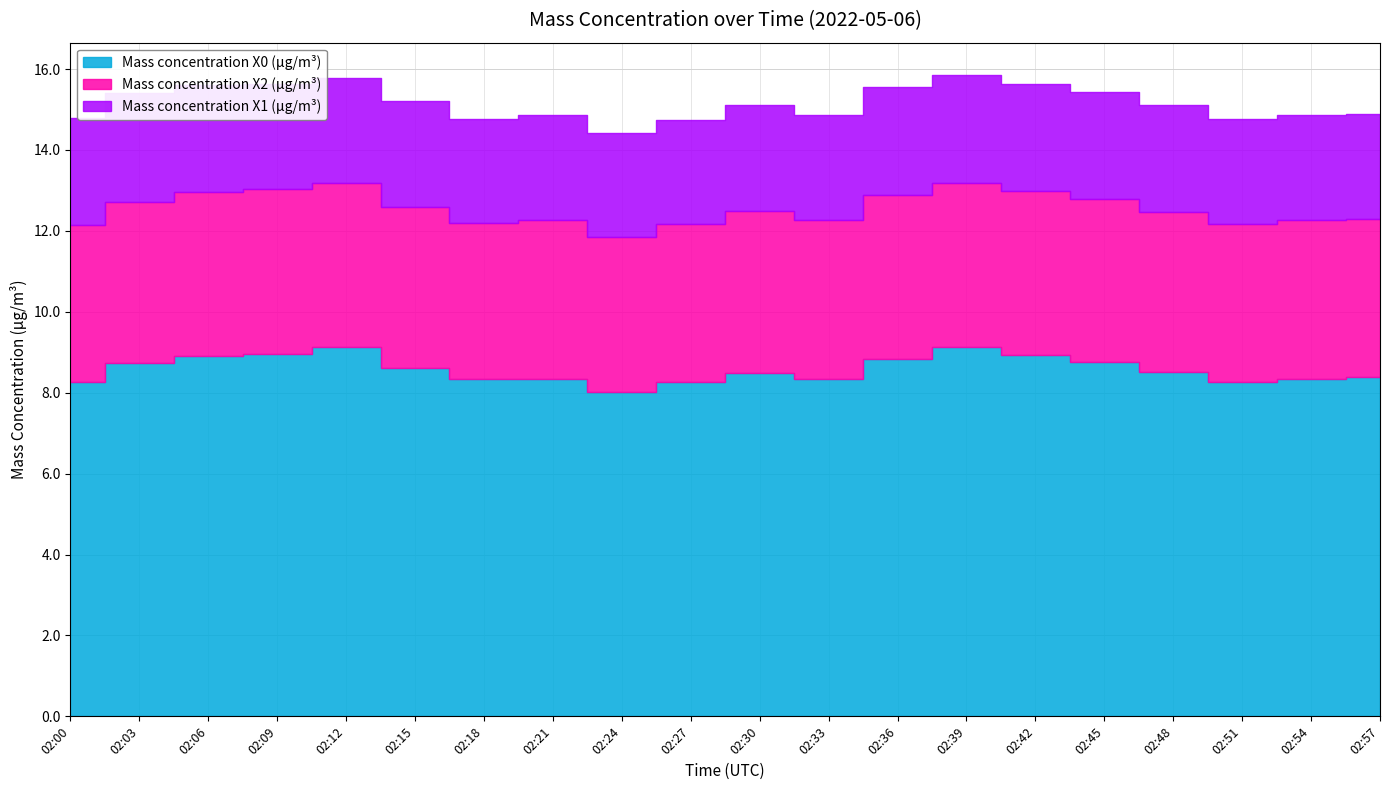

Which series has the largest total across all categories?

Mass concentration X0 (μg/m³)